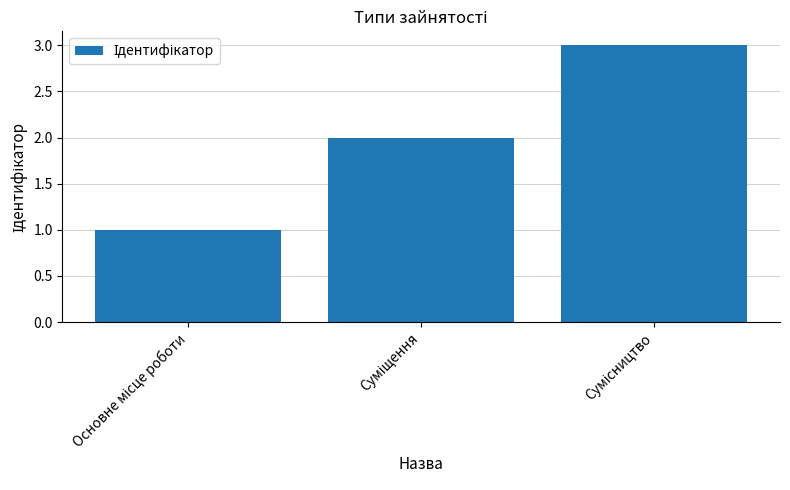

What is the greatest value displayed?

3